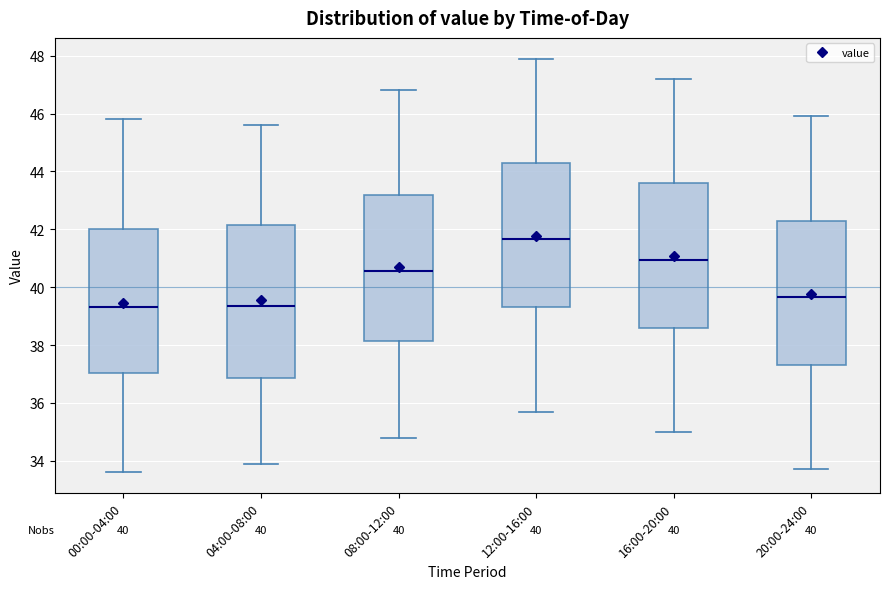

Which box has the highest median line?

12:00-16:00